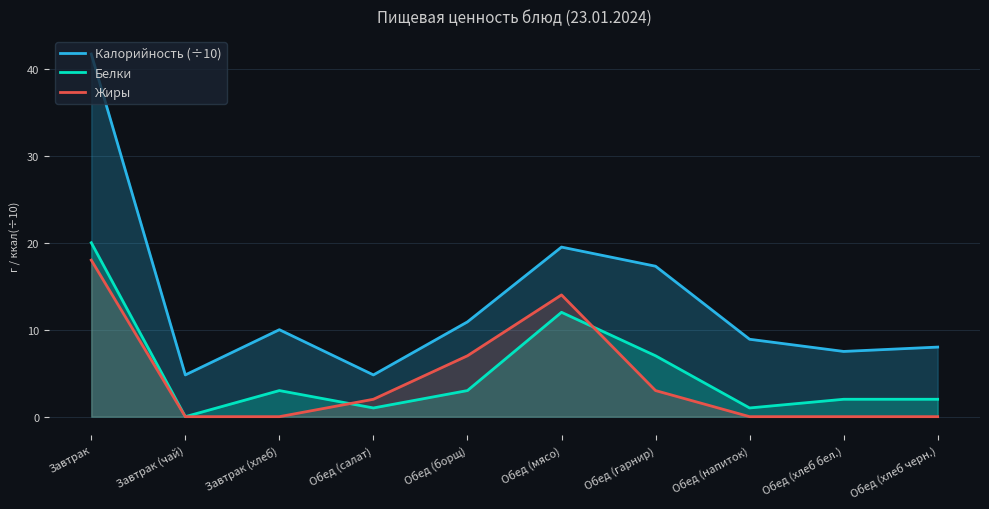

The value of Калорийность (÷10) at Обед (борщ) is 10.9. True or false?

True